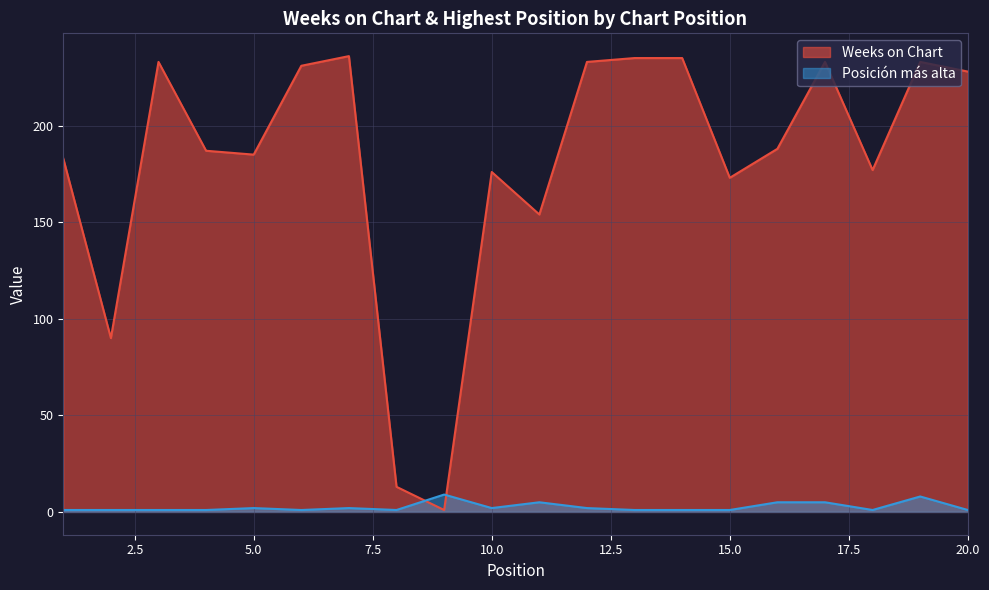

What is the total value across all series at 17?

238